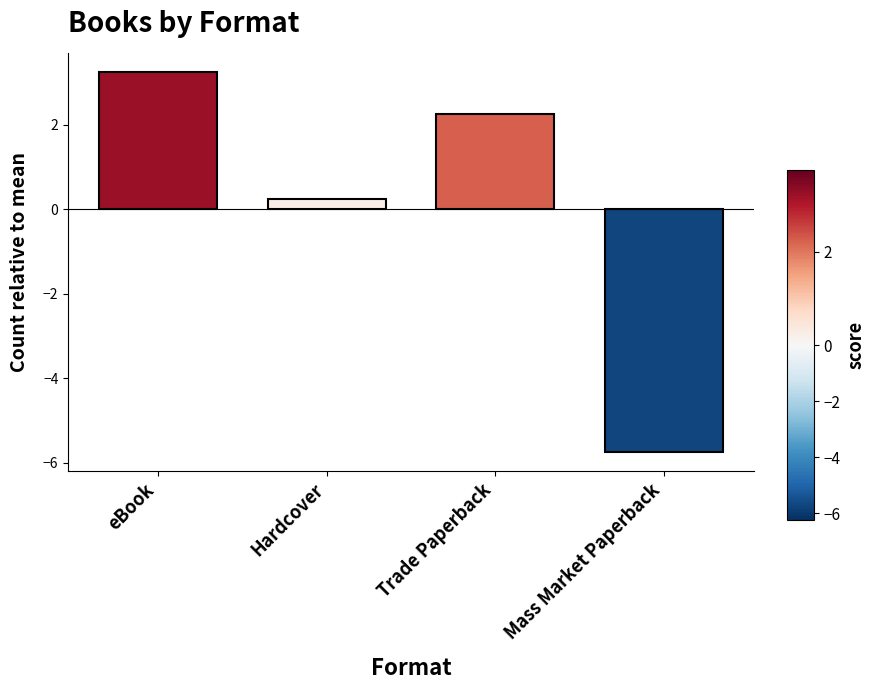

What is the change in value from eBook to Trade Paperback?

-1.0